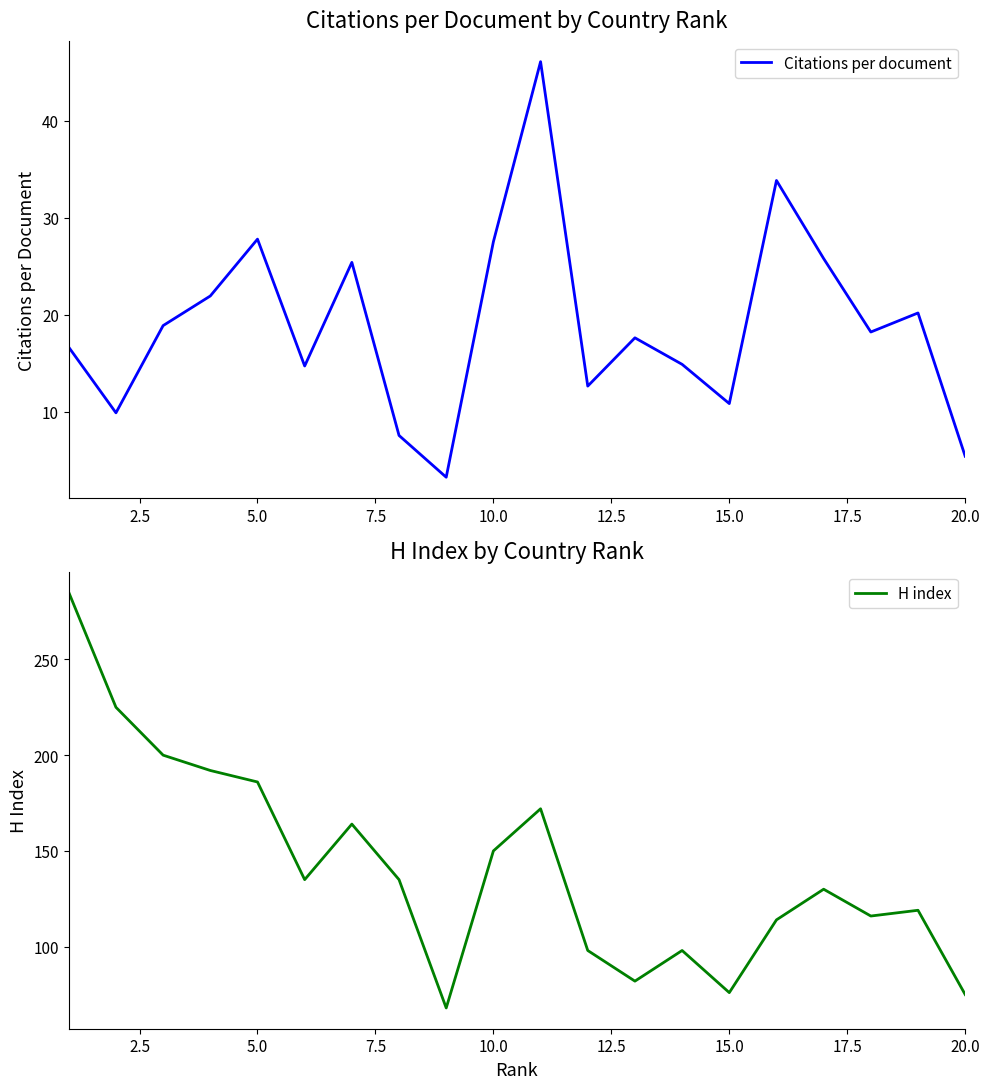

Which series has the largest total across all categories?

H index